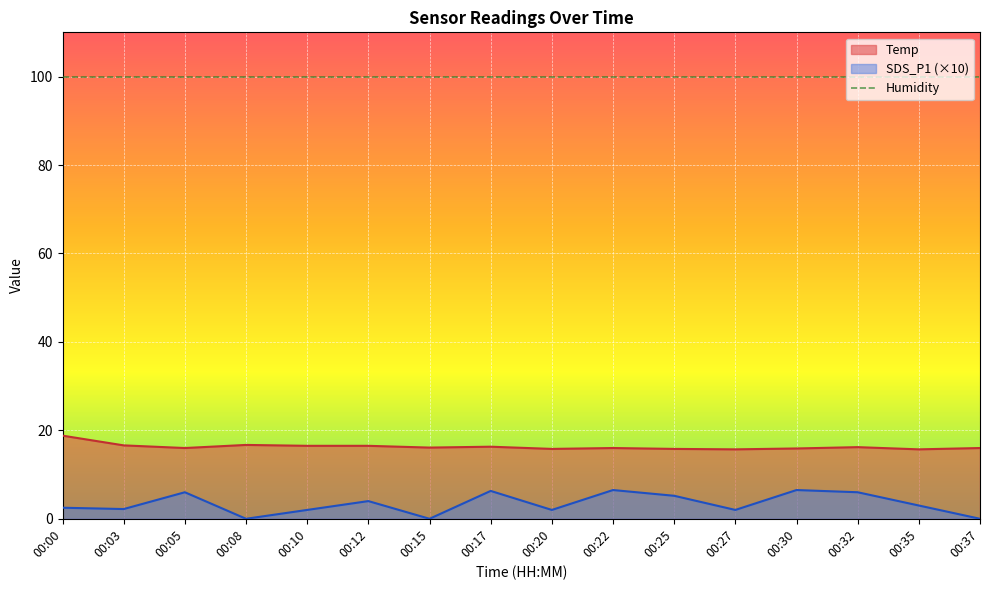

True or false: SDS_P1 and Temp cross at least once.

False